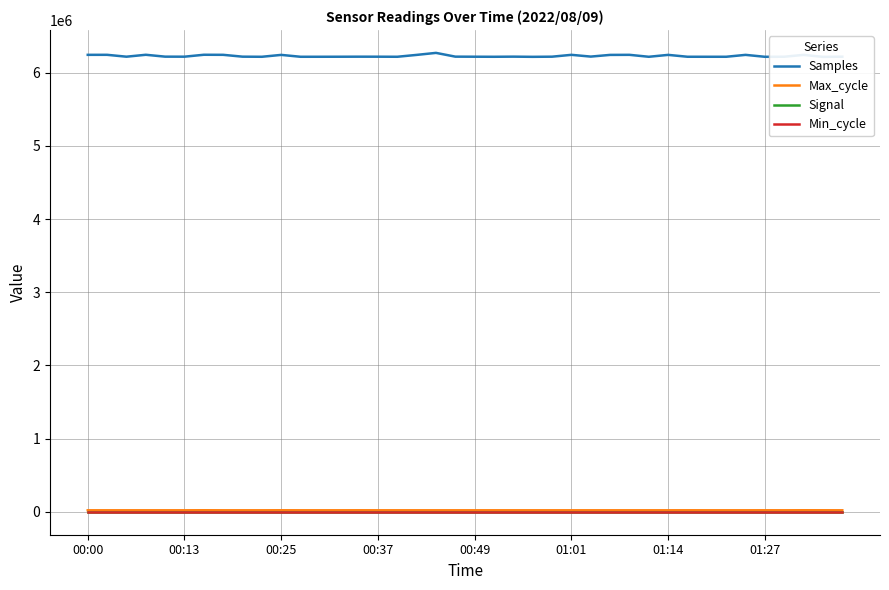

In Max_cycle, how many points are higher than both neighbors (excluding endpoints)?

13